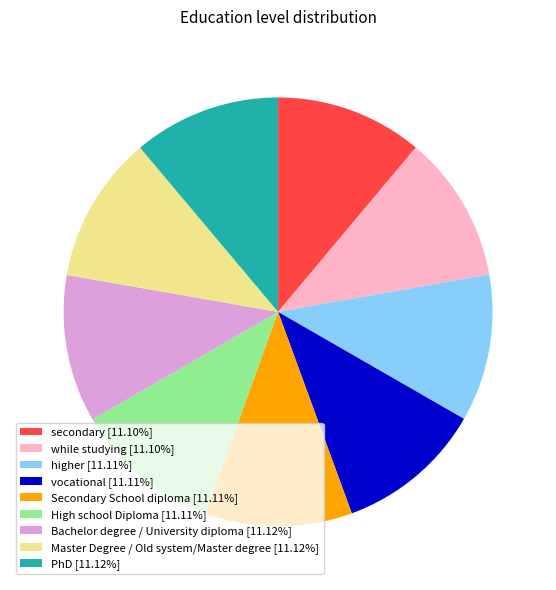

Is the sum of while studying [11.10%] and Bachelor degree / University diploma [11.12%] greater than half?

No